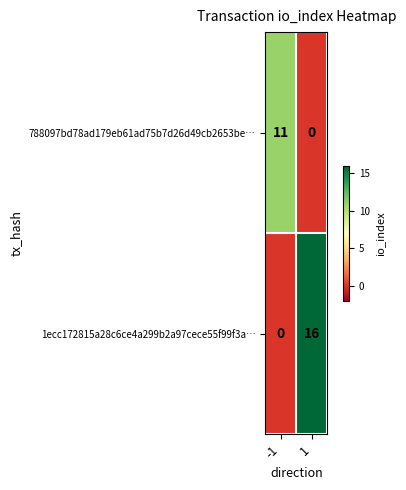

Is the value of 788097bd78ad179eb61ad75b7d26d49cb2653be… at 1 greater than the value of 1ecc172815a28c6ce4a299b2a97cece55f99f3a… at 1?

No